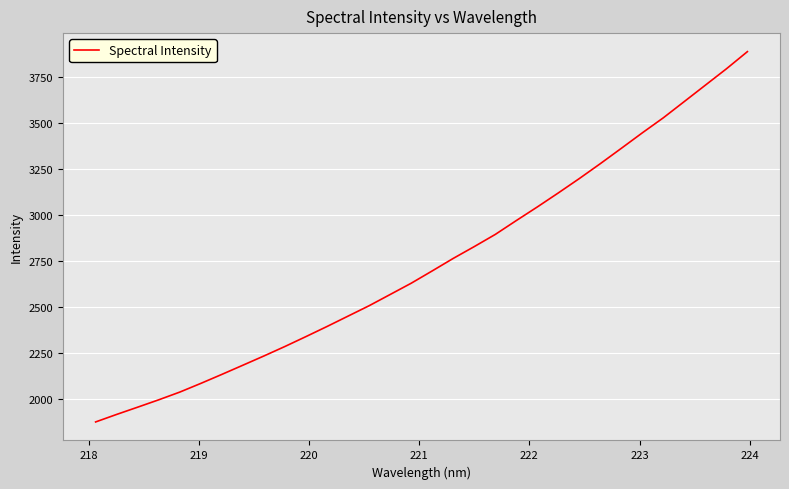

What is the maximum value shown in the chart?

3888.8